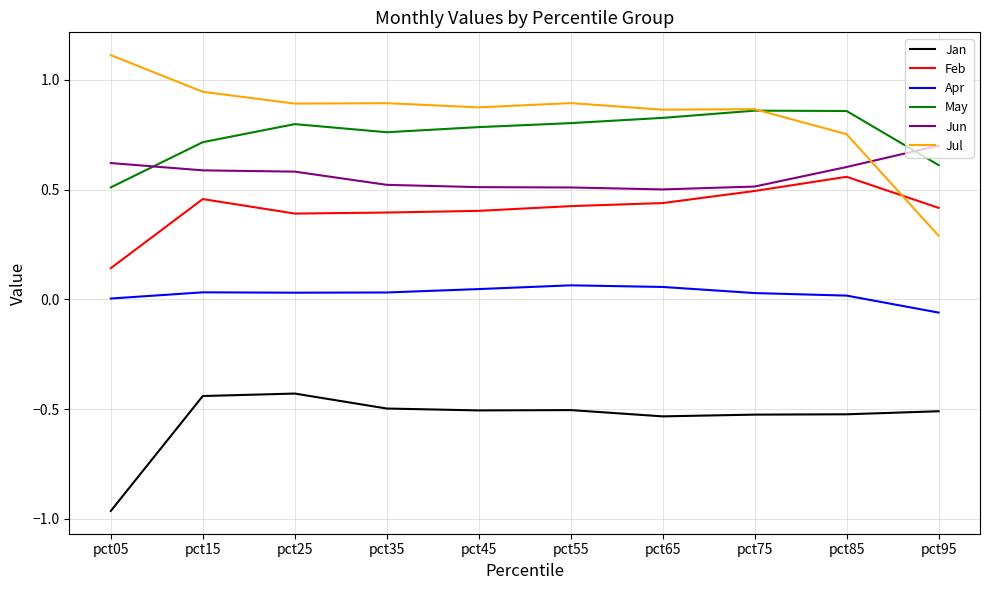

What is the minimum value for Jul?

0.3